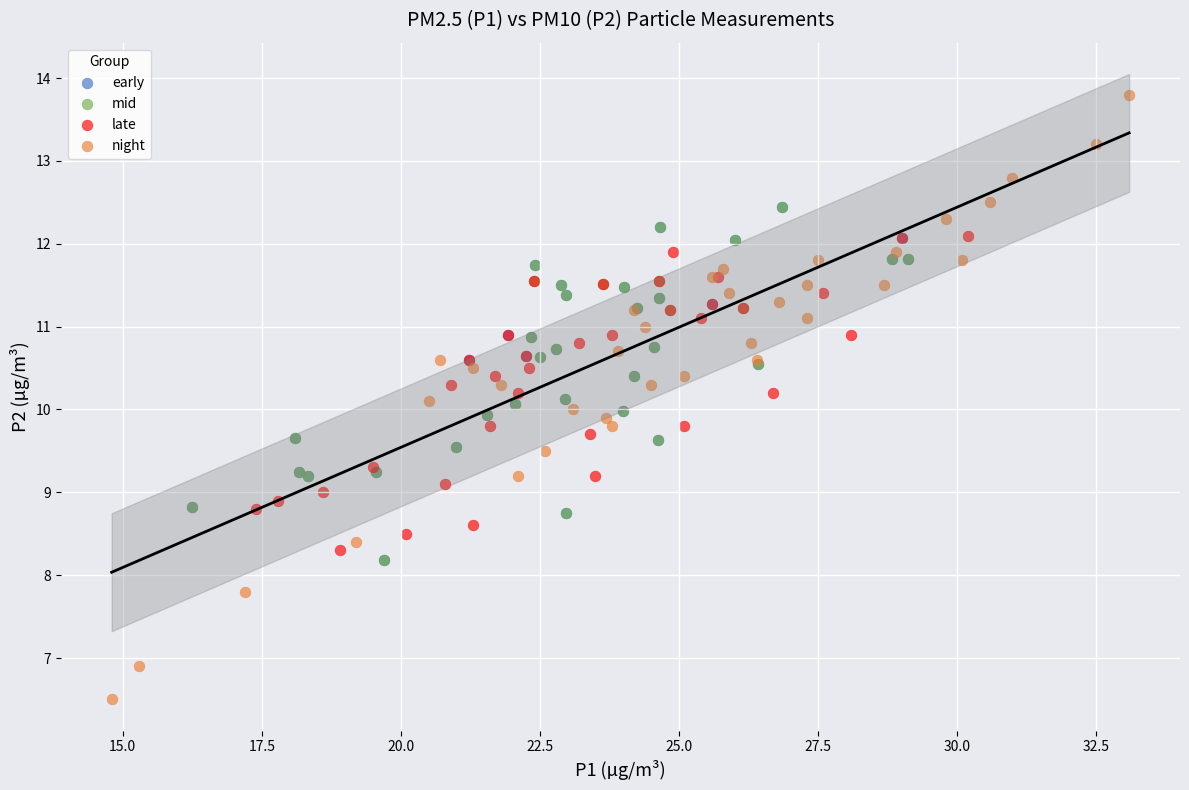

Which series reaches the minimum Y coordinate?

night